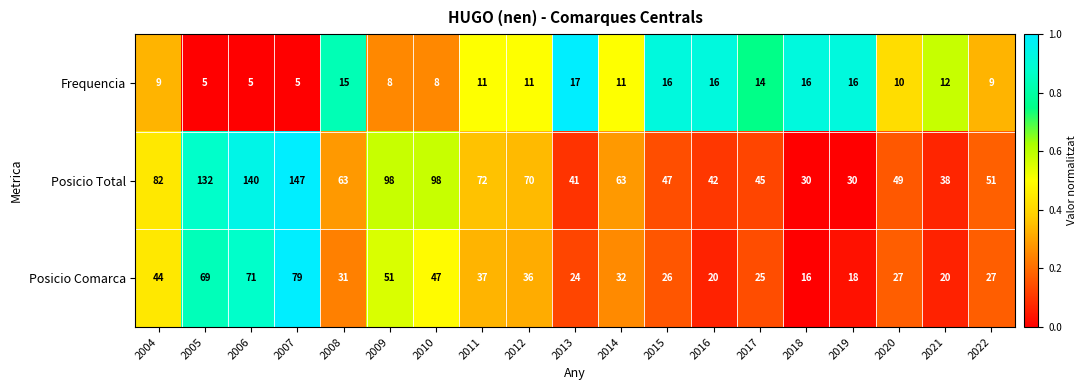

At 2005, list the series in order from largest to smallest.

Posicio Total, Posicio Comarca, Frequencia